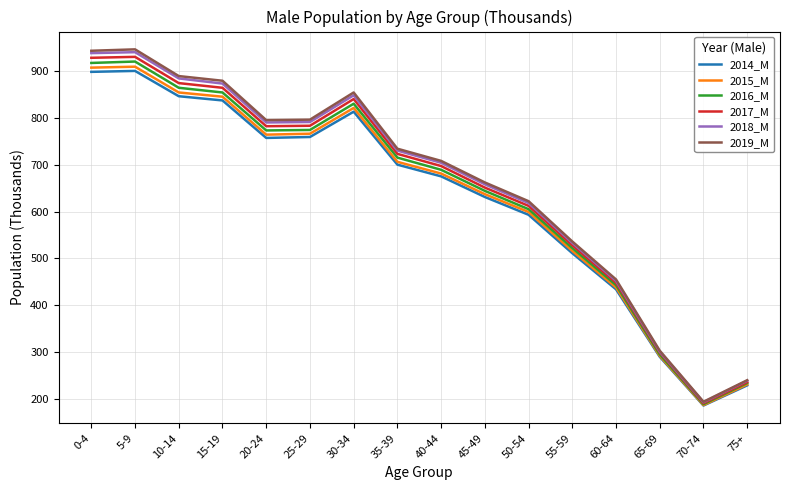

What is the spread (max minus min) of values at 40-44?

33